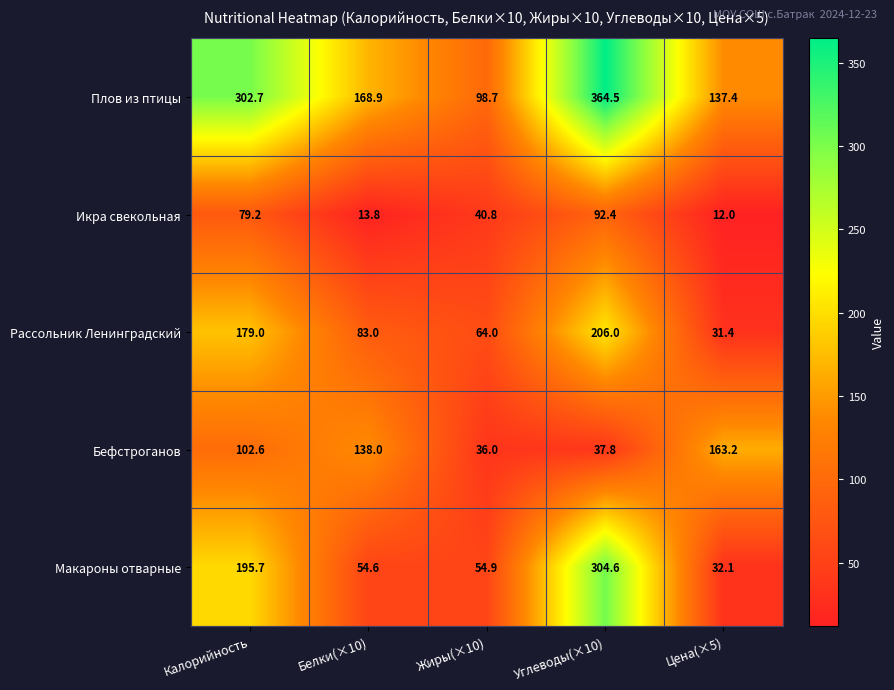

What is the total value across all series at Жиры(×10)?

294.4